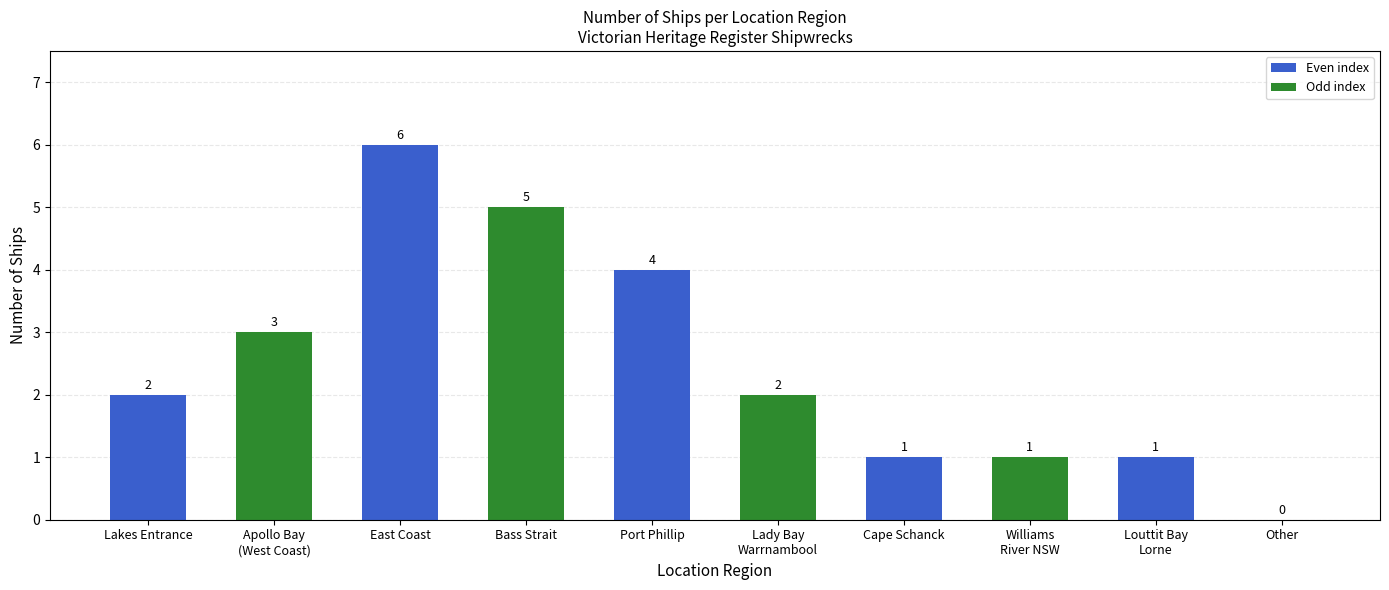

Does the chart contain stacked bars?

No